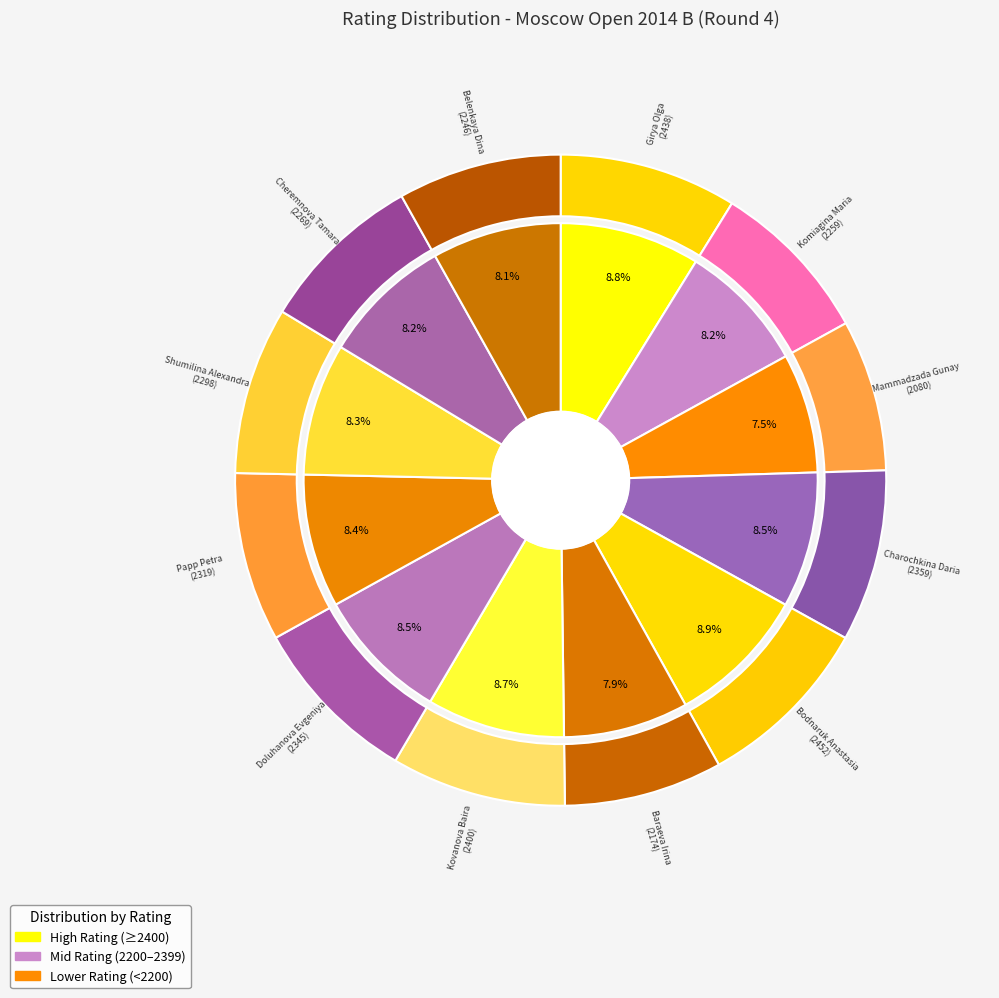

To the nearest percent, what is the difference between the largest and smallest slice percentages?

1%